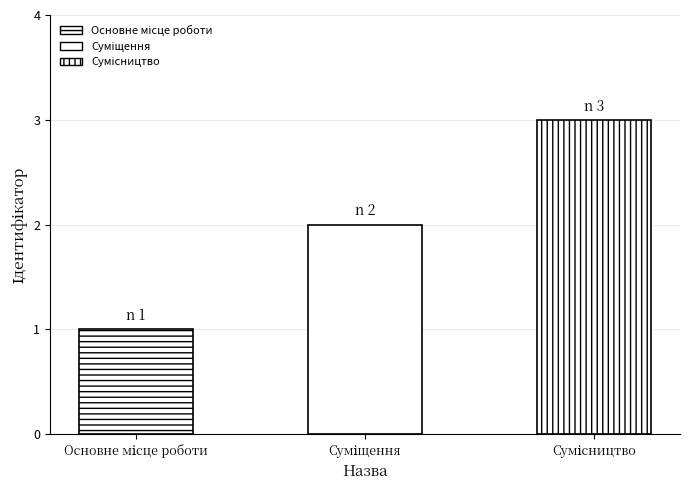

How many data points does each series have?

3